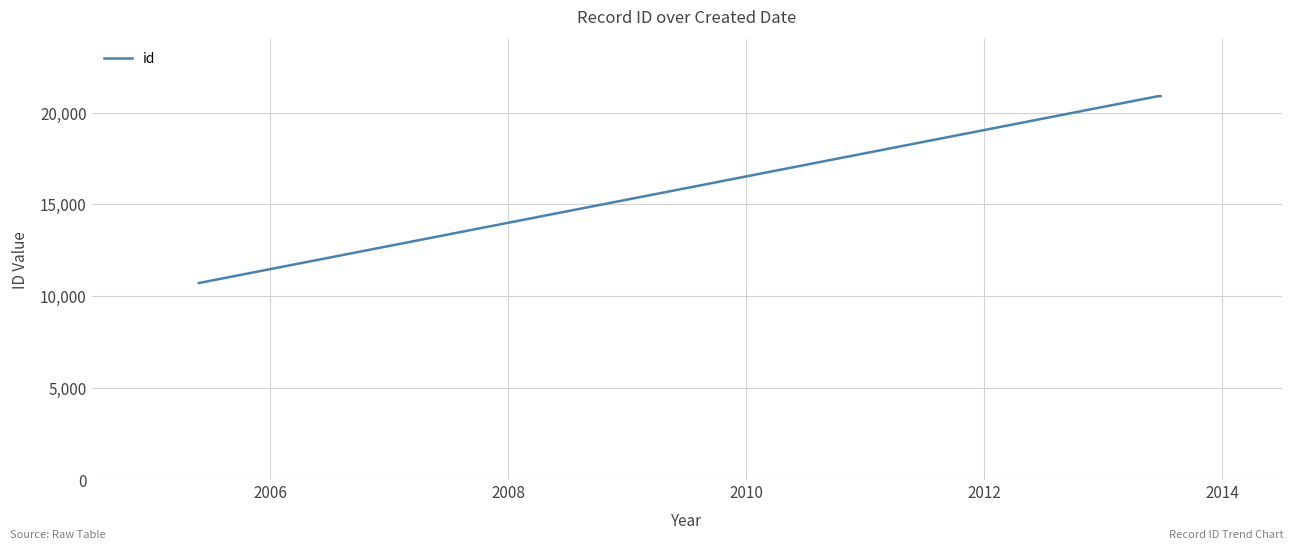

What is the maximum value shown in the chart?

20896